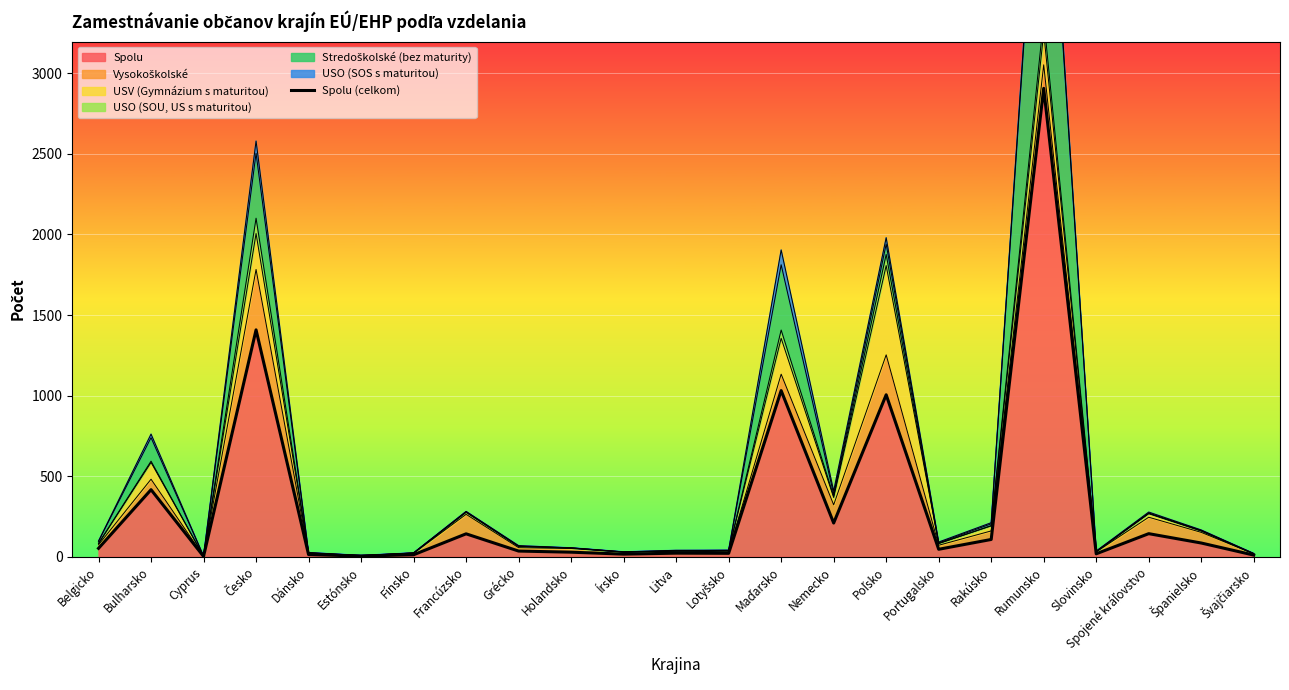

The Spolu series shows 142 at Francúzsko. True or false?

True